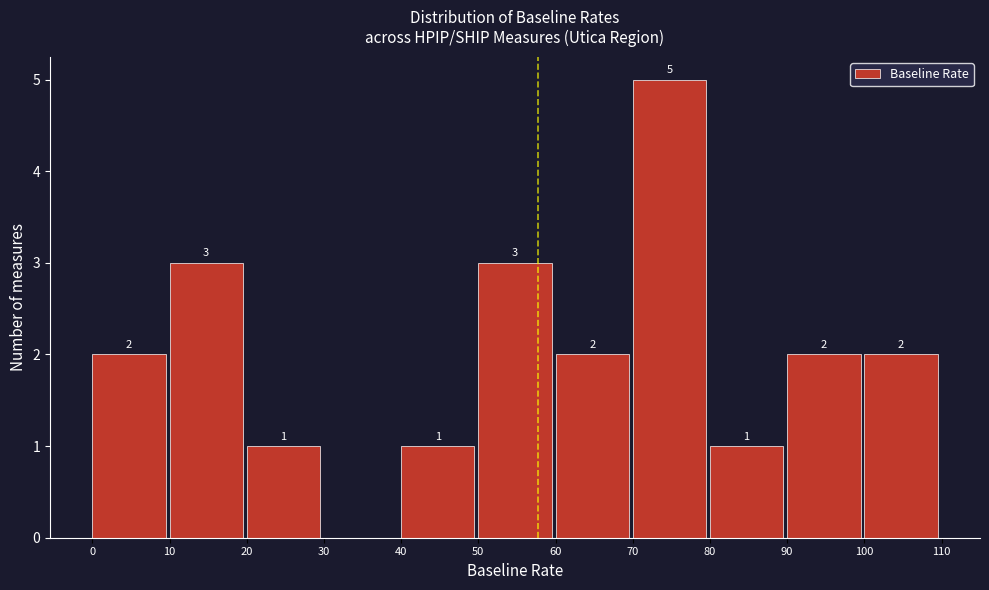

Which range on the x-axis has the tallest bar?

70 to 80